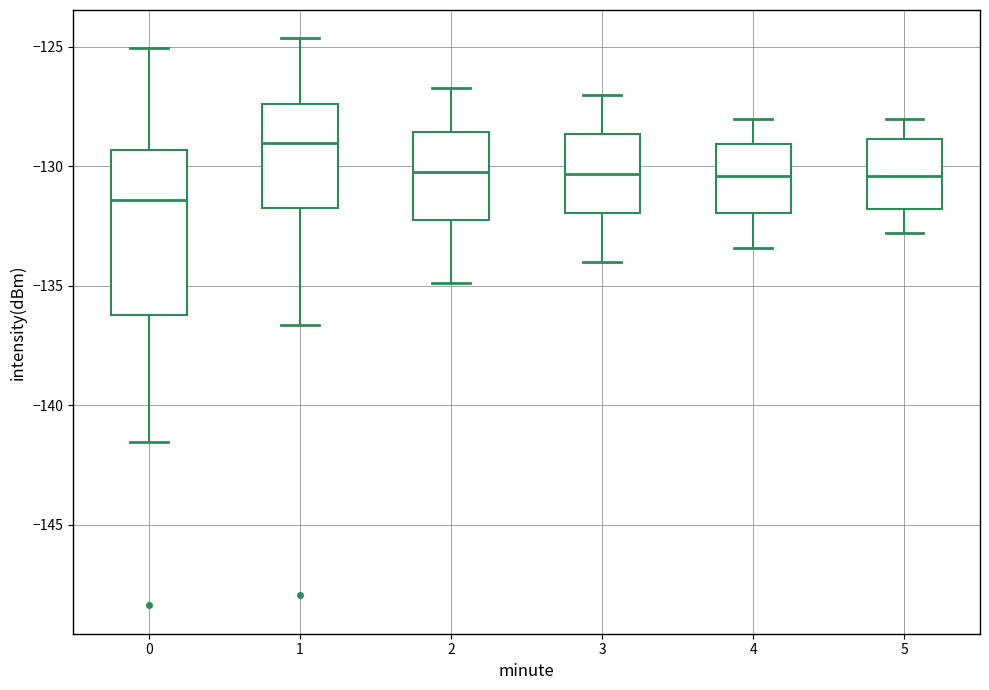

Which box's median line is the lowest?

0